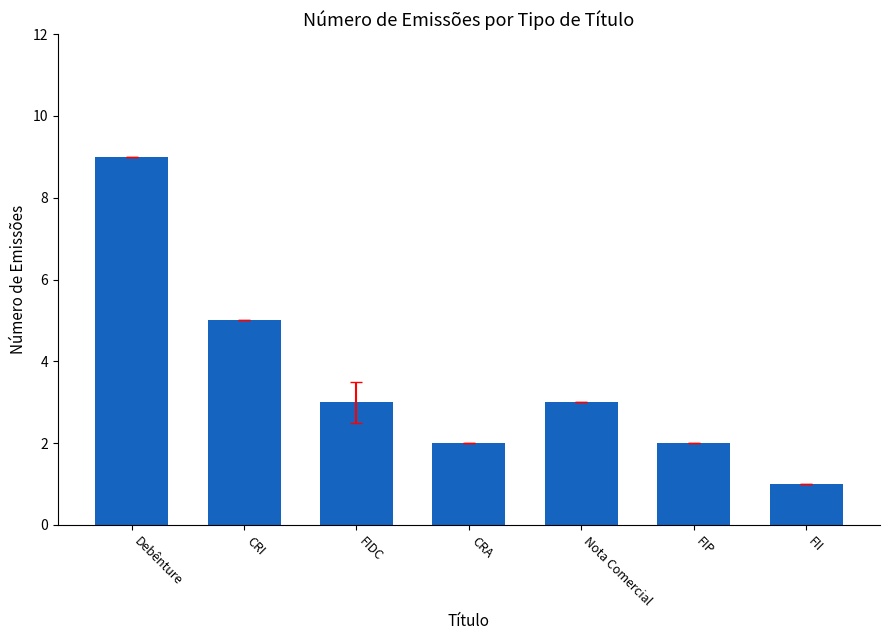

At which label does the data first exceed 3?

Debênture